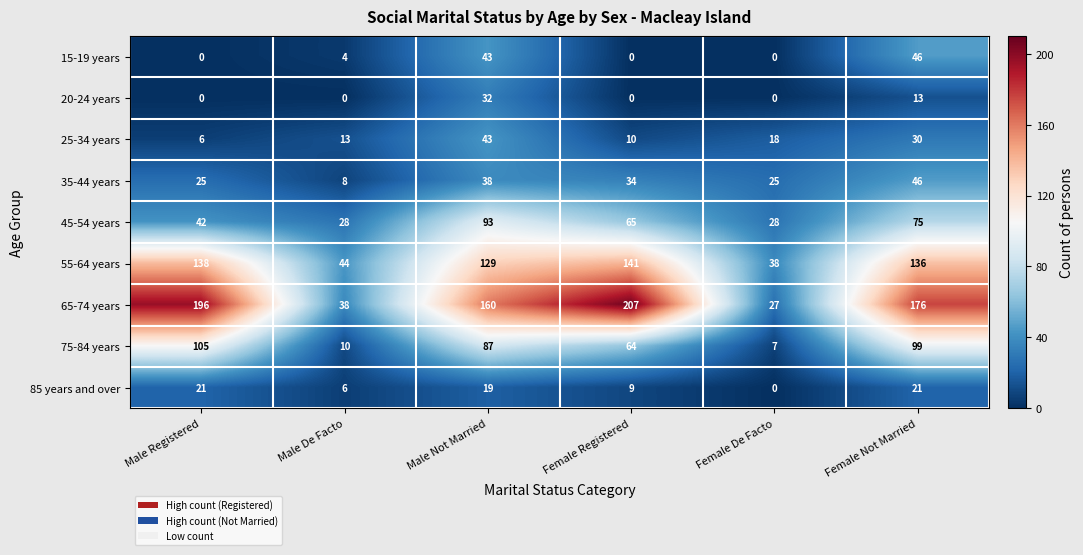

What is the average value of the 45-54 years series?

55